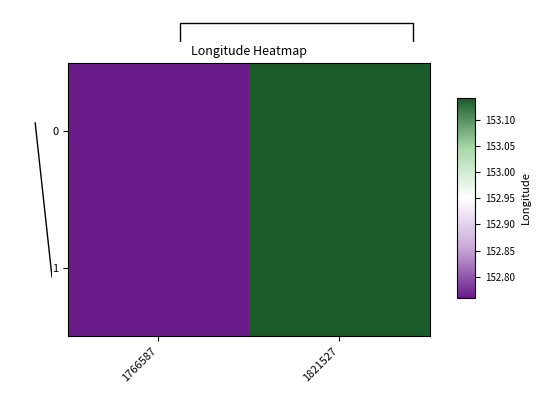

At which label does 1 first exceed 153?

1821527